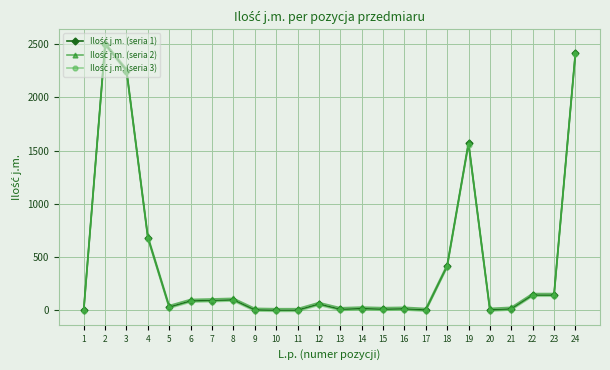

What is the spread (max minus min) of values at 4?

25.0